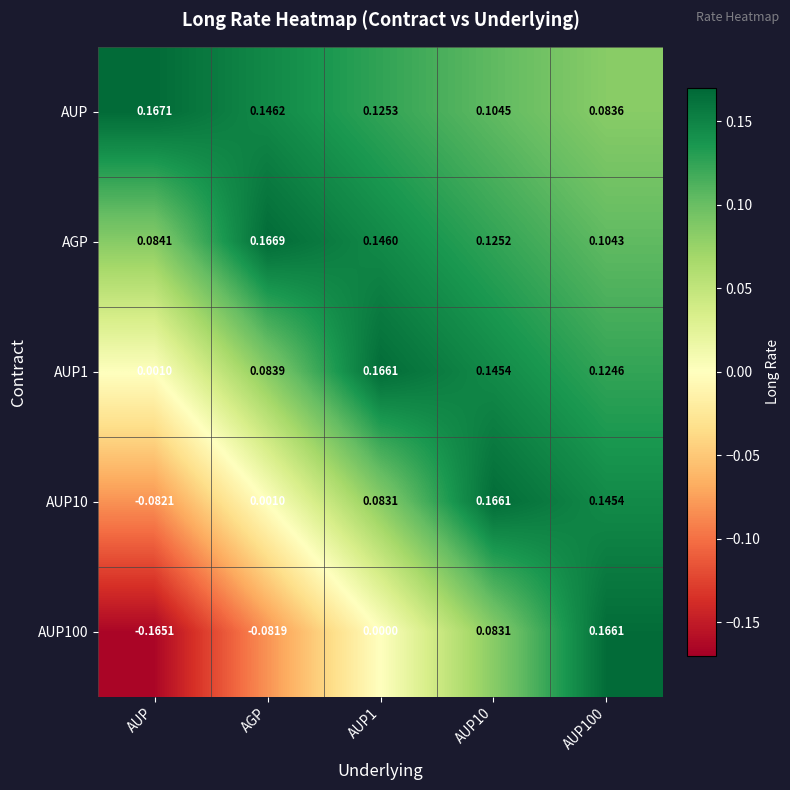

Which category has the lowest value in the AGP series?

AUP